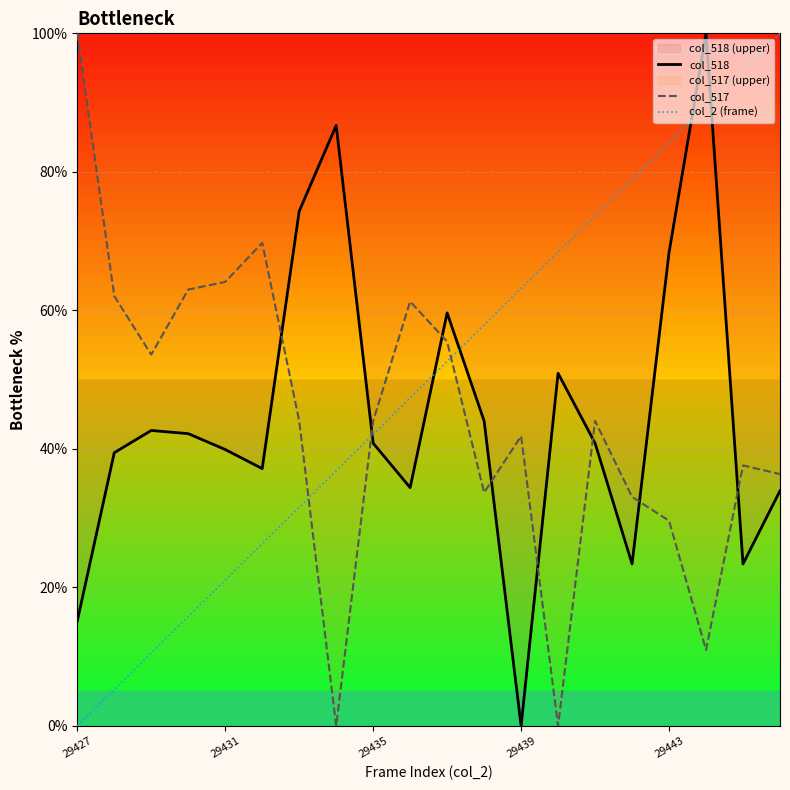

True or false: col_2 (frame) has a value of -32.8 at 29427.

False